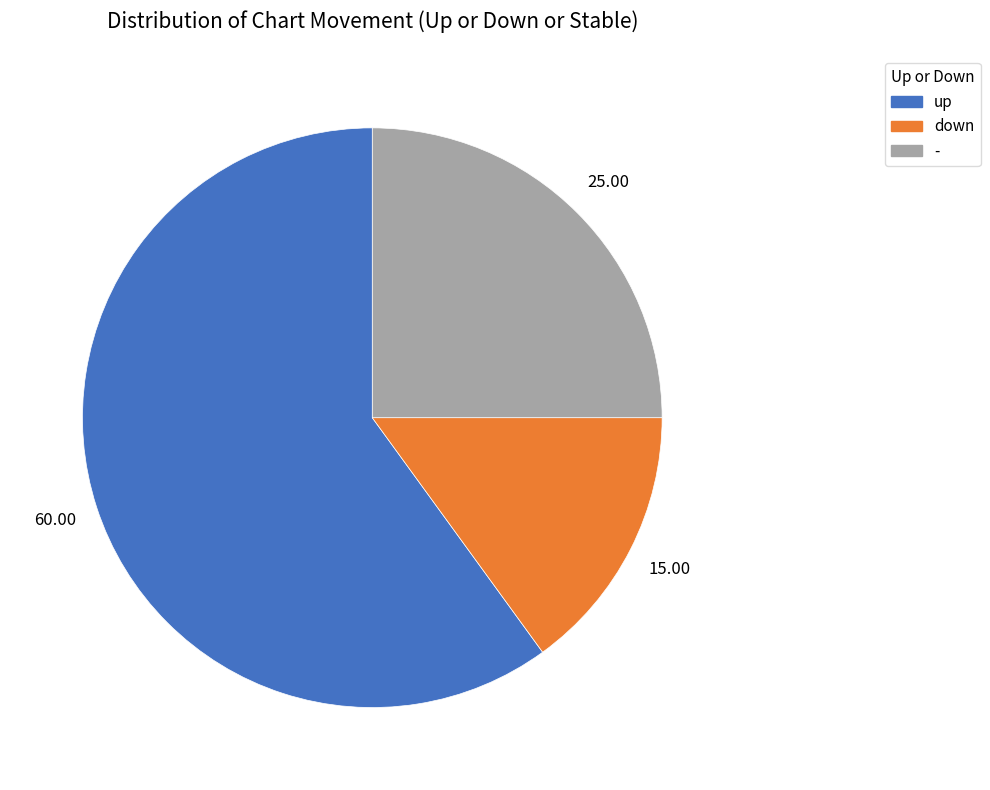

Rank the categories by value from lowest to highest.

down, -, up